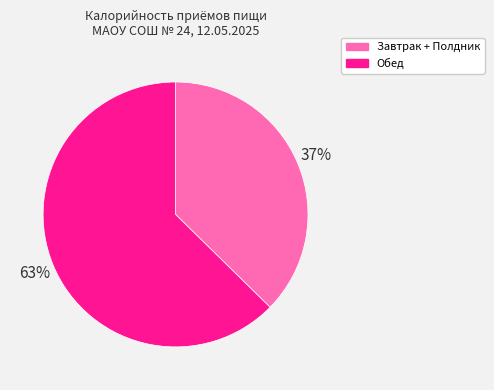

Count the number of slices in the pie.

2